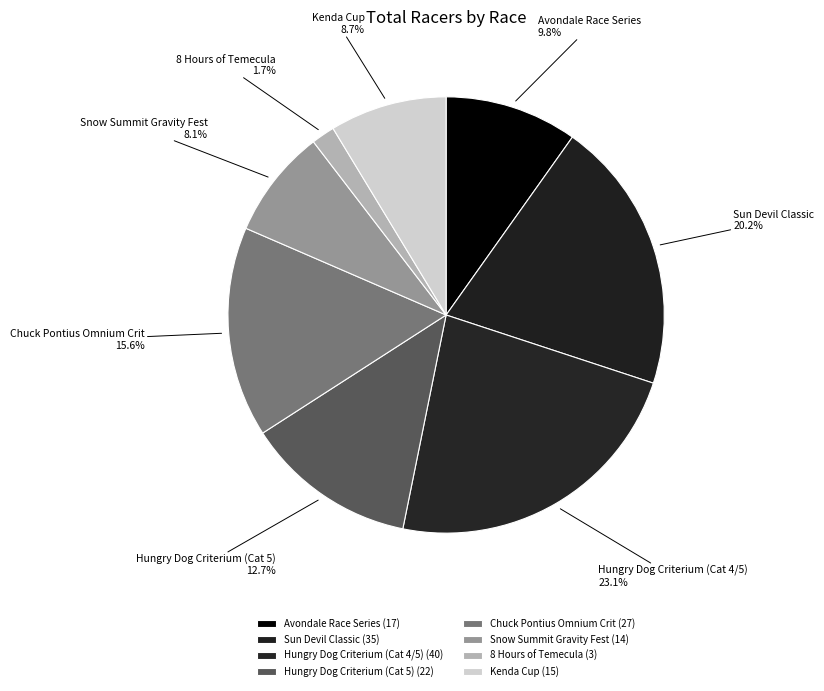

Which slice is the smallest?

8 Hours of Temecula